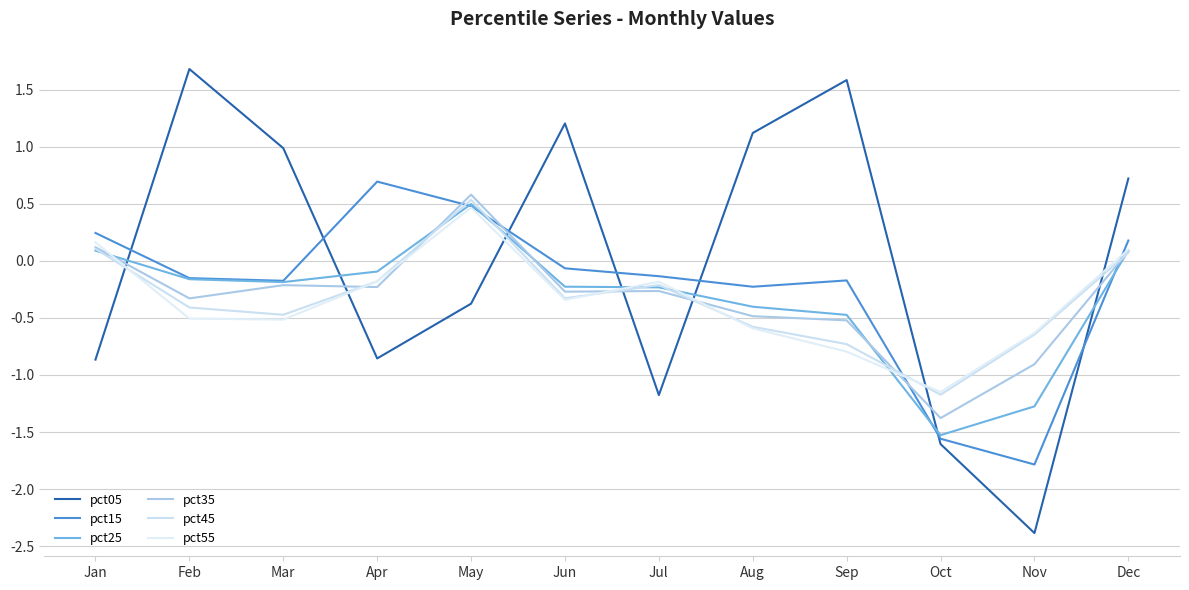

At which category does pct15 reach its first local valley?

Mar